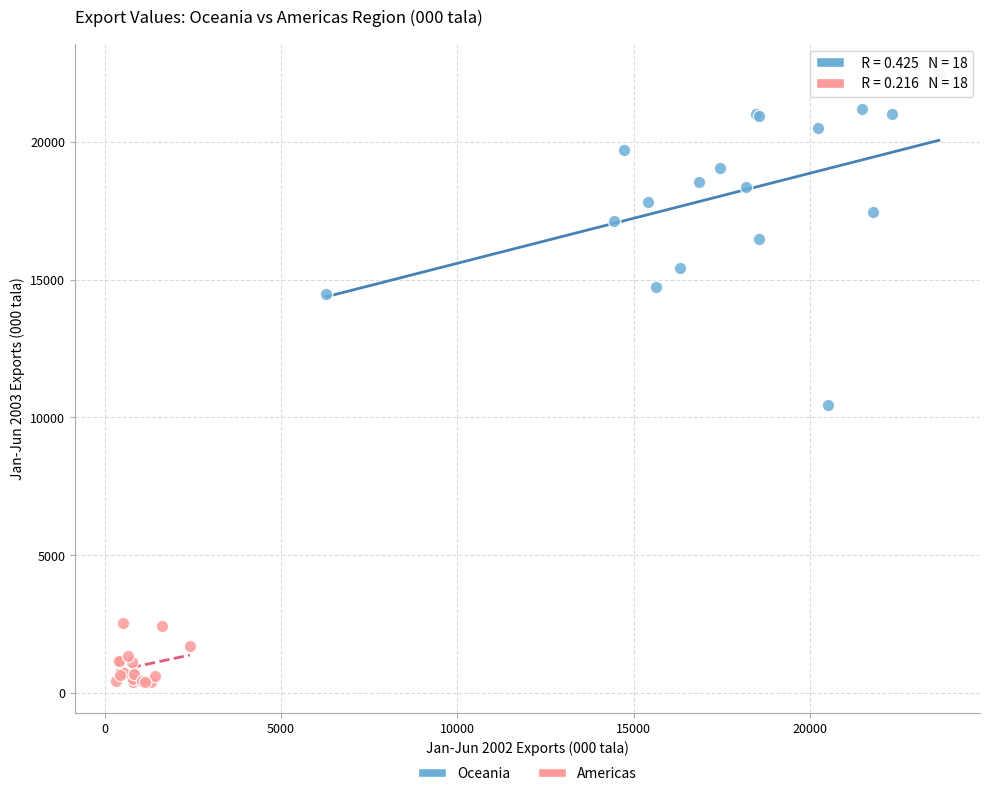

What are all the series names shown in the legend?

Oceania, Americas